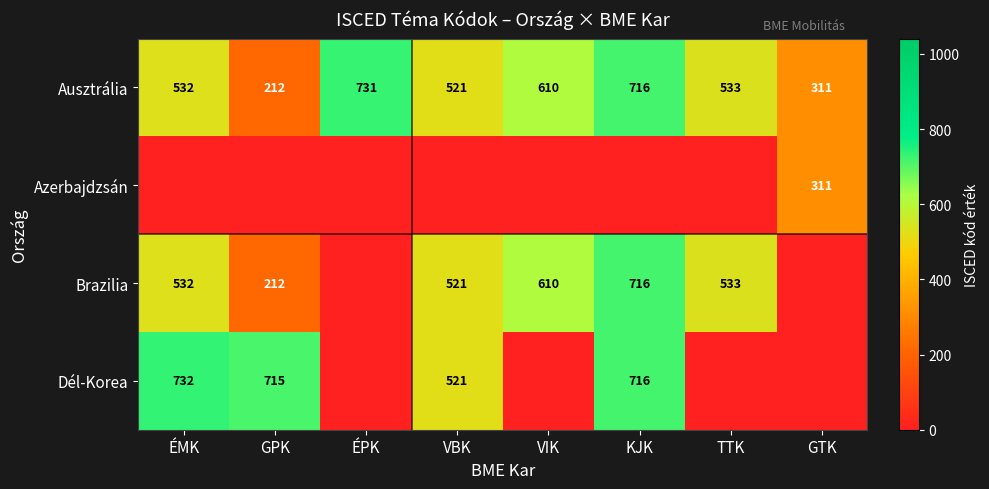

At how many categories does at least one series exceed 510?

7